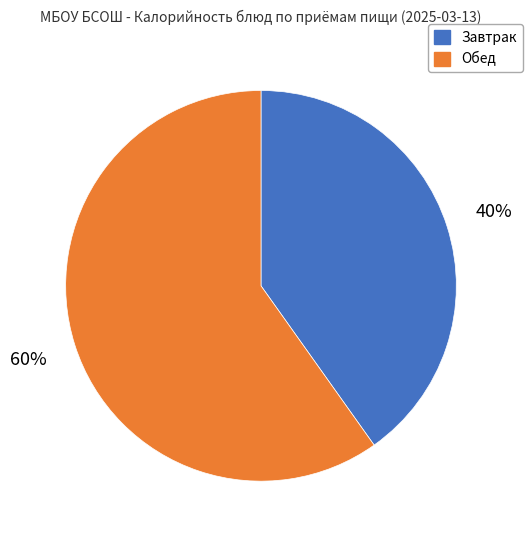

What is the majority slice?

Обед